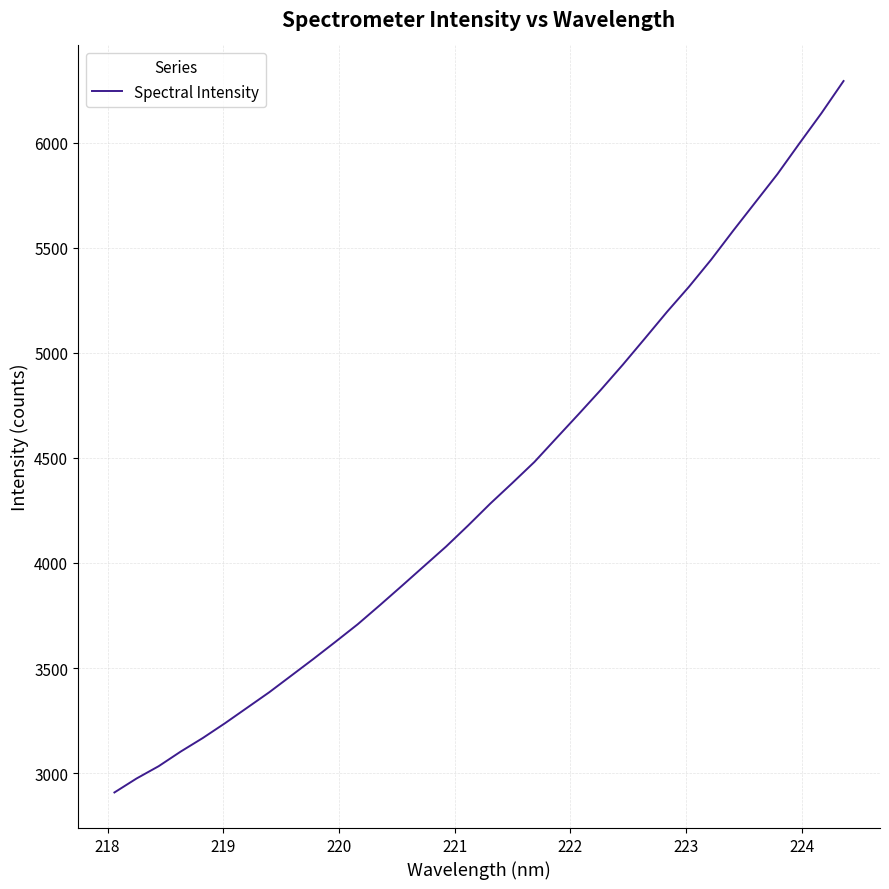

What is the smallest value displayed?

2908.3